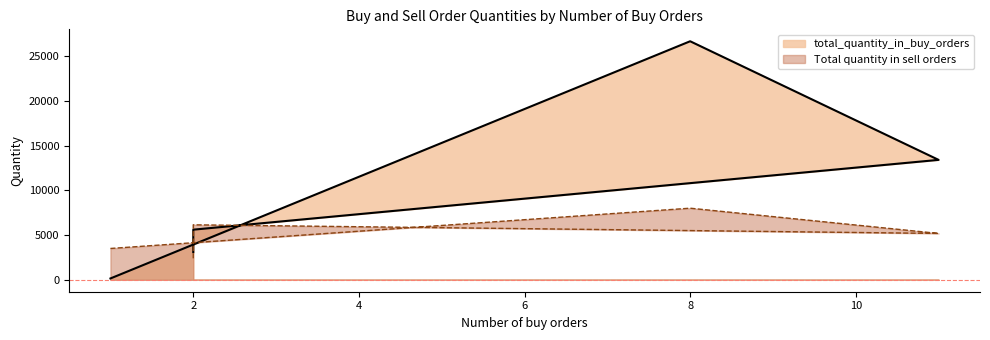

In Total quantity in sell orders, how many points are higher than both neighbors (excluding endpoints)?

2